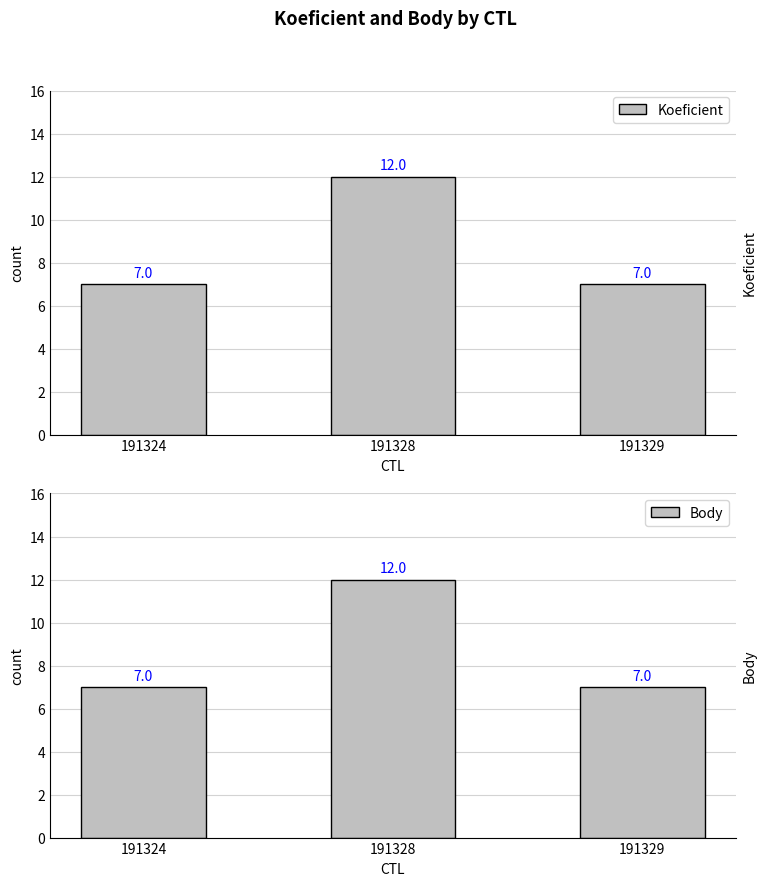

The Body series shows 4 at 191324. True or false?

False